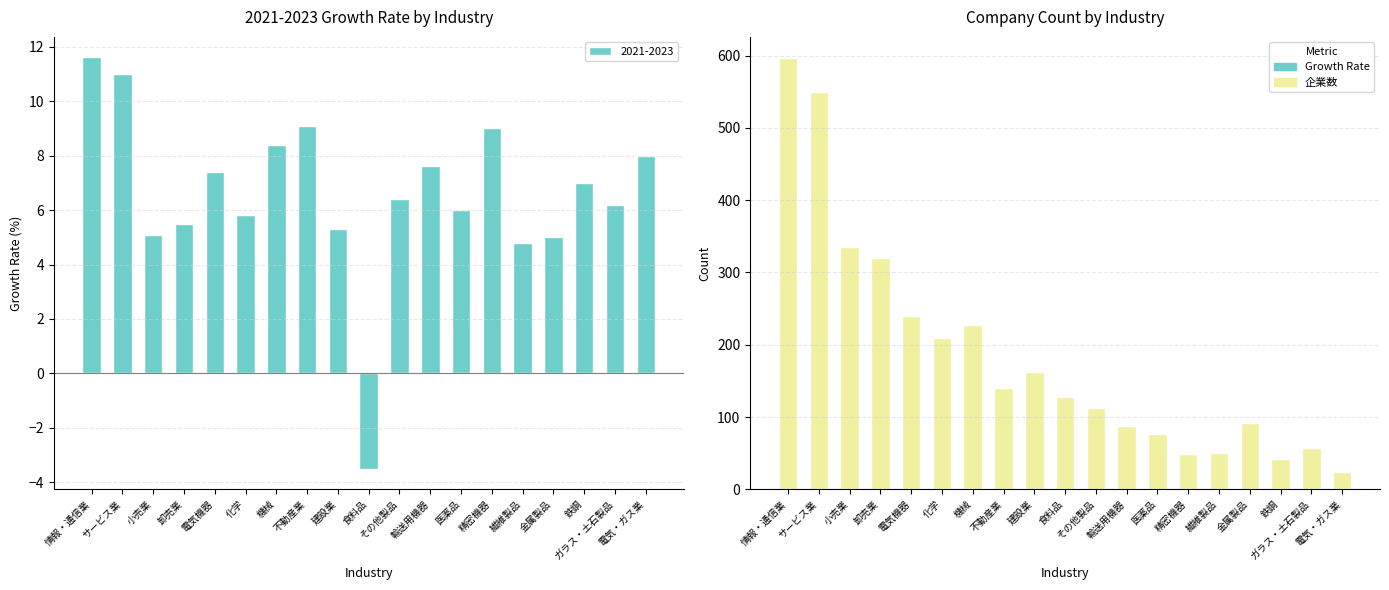

What is the change in value from 建設業 to 輸送用機器?

-76